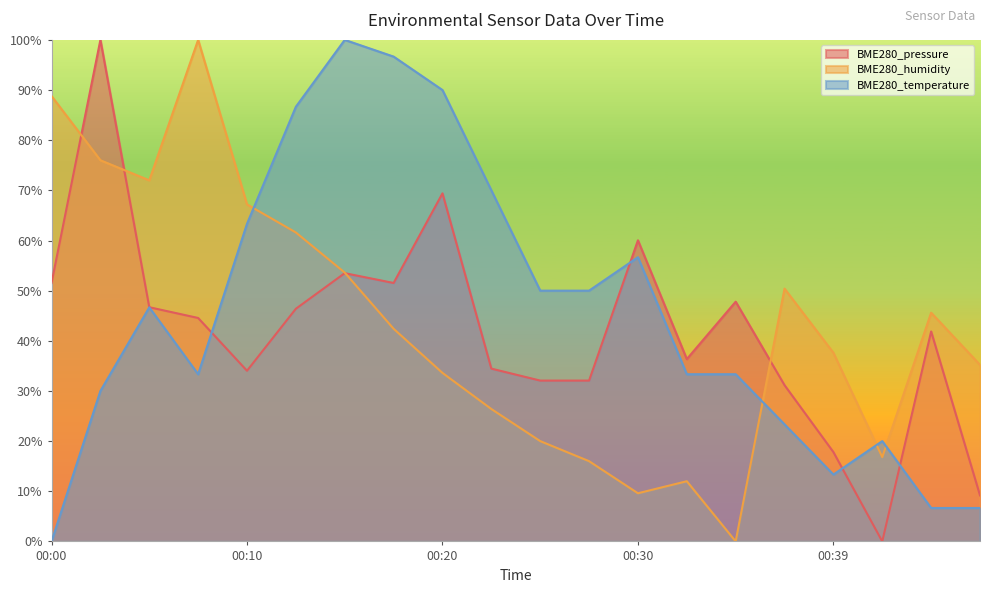

How many lines are shown in the chart?

3